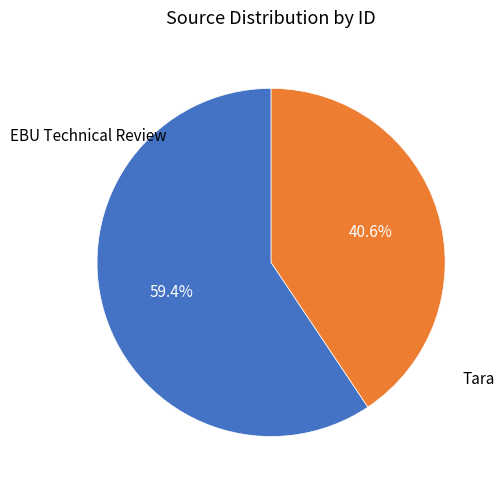

To the nearest percent, what is the average slice percentage?

50%